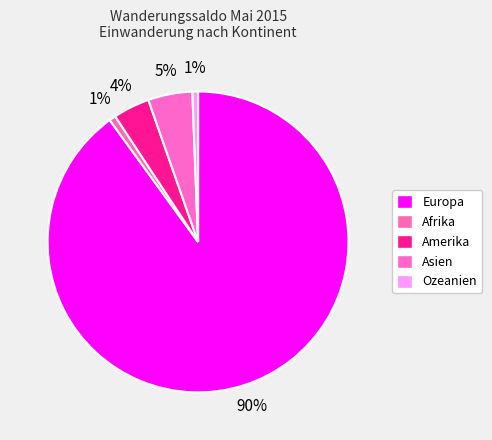

To the nearest percent, what is the difference between the largest and smallest slice percentages?

89%